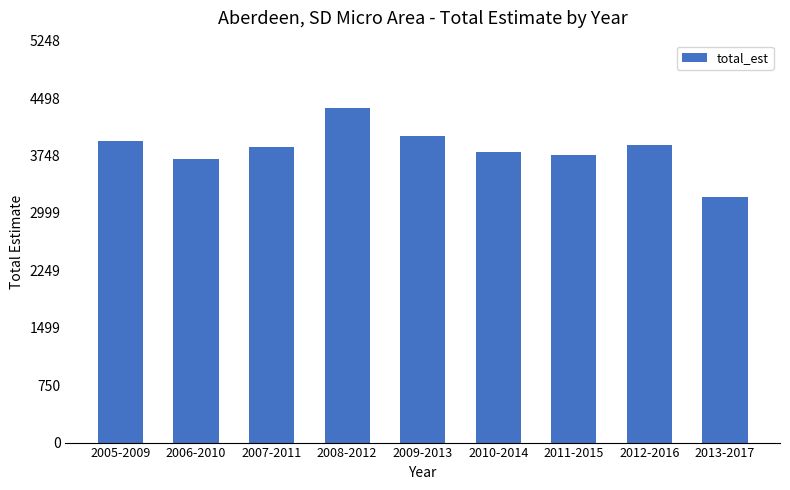

Which category has the highest value across all series?

2008-2012